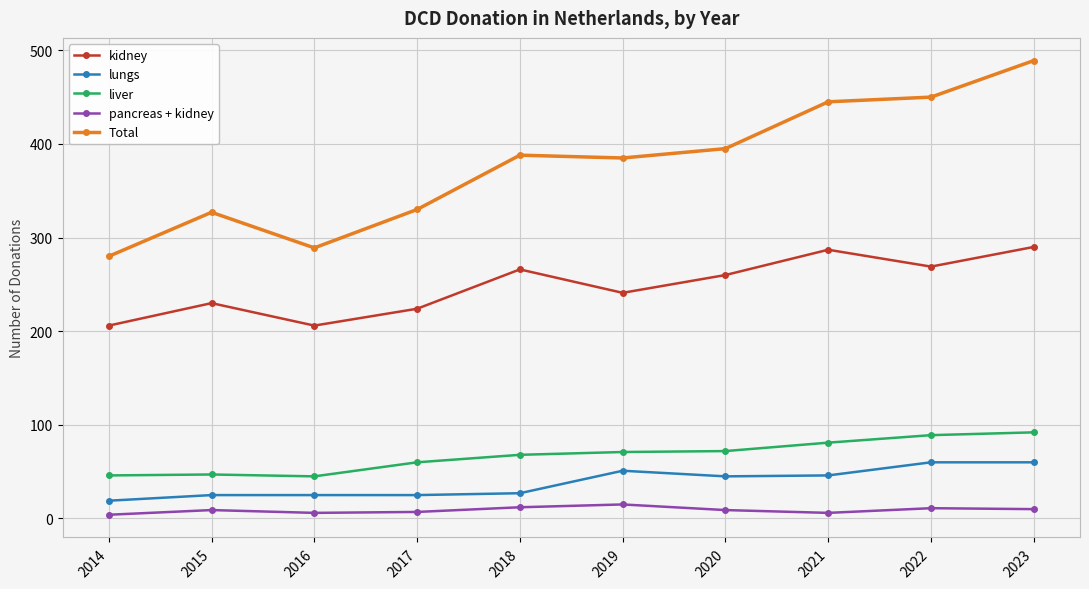

How many lines are shown in the chart?

5